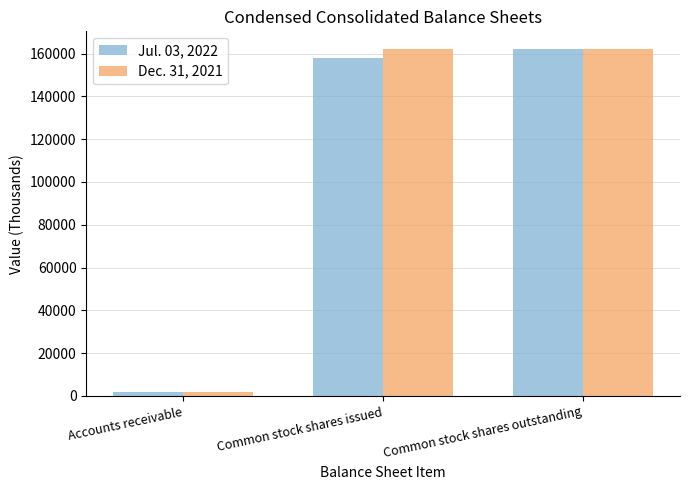

What is the approximate value of Dec. 31, 2021 at Common stock shares outstanding?

162251